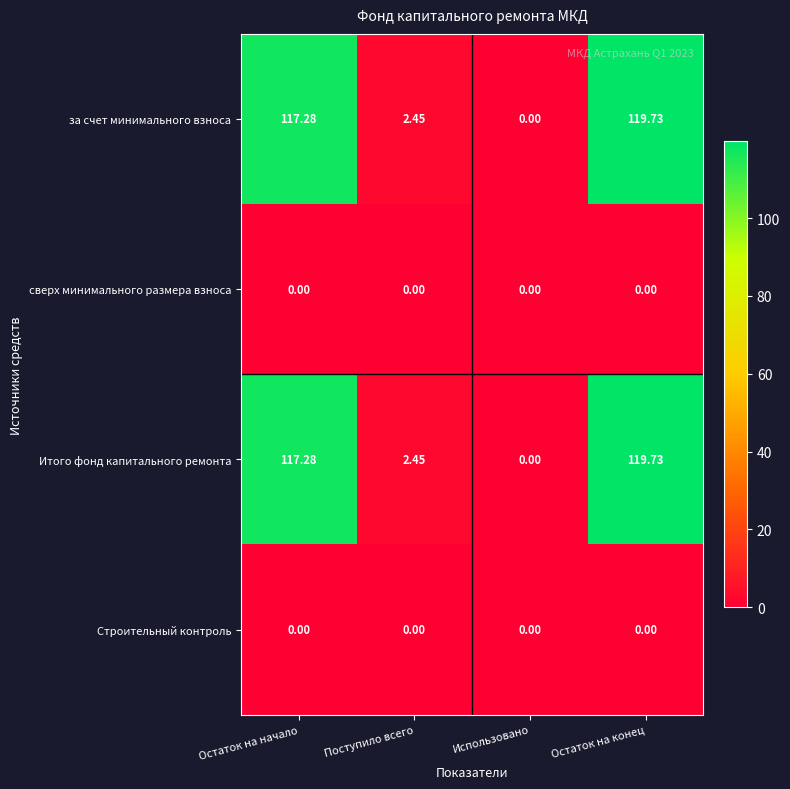

Which label corresponds to the largest value in the chart?

Остаток на конец